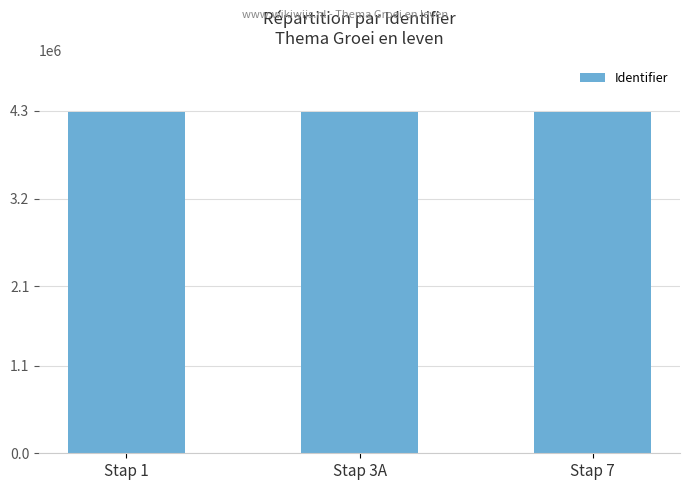

What is the greatest value displayed?

4292022